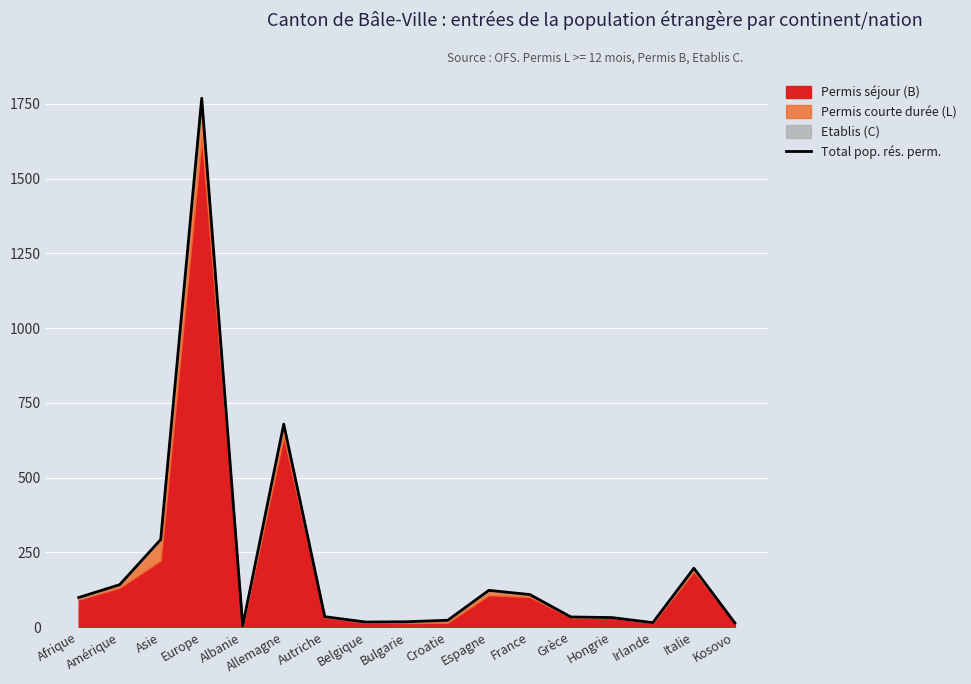

List the labels in order of value, largest first.

Europe, Allemagne, Asie, Italie, Amérique, Espagne, France, Afrique, Autriche, Grèce, Hongrie, Croatie, Bulgarie, Belgique, Irlande, Kosovo, Albanie